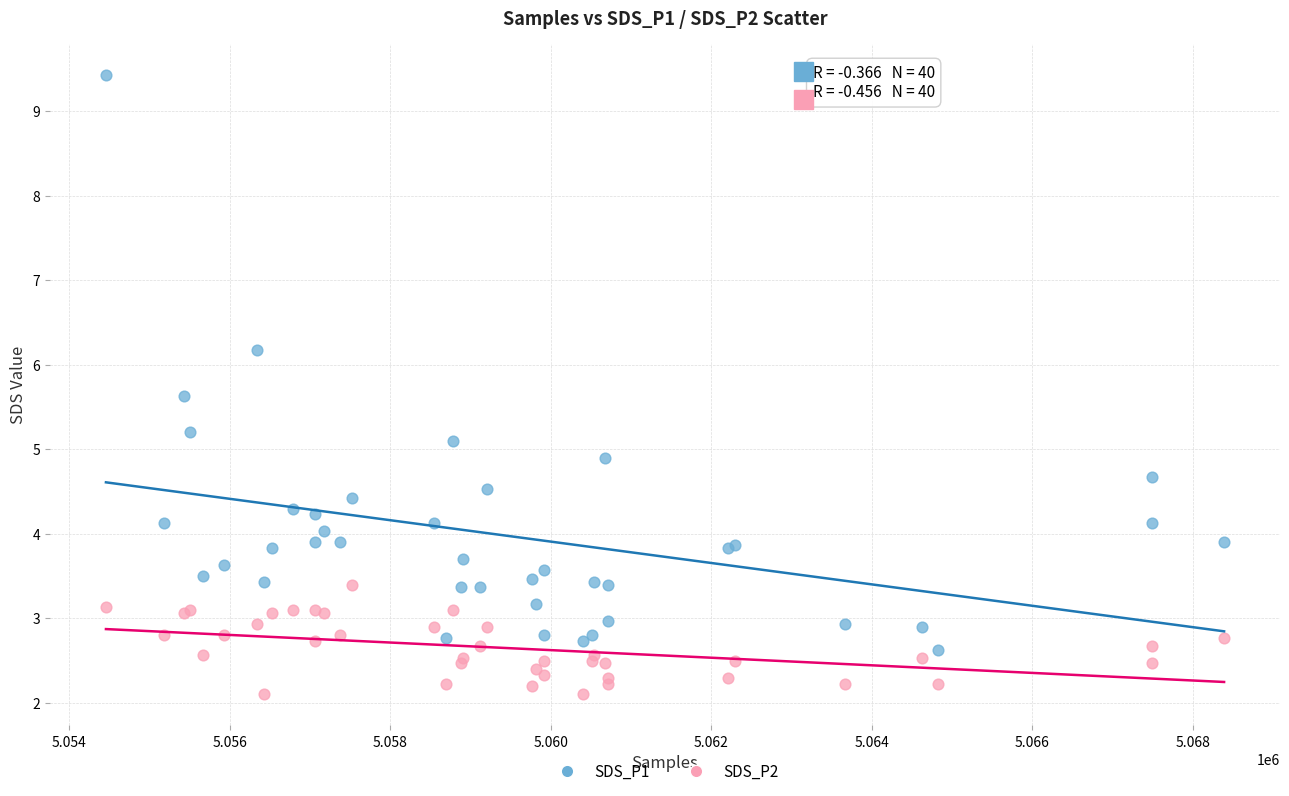

Which series contains the lowest Y value?

SDS_P2